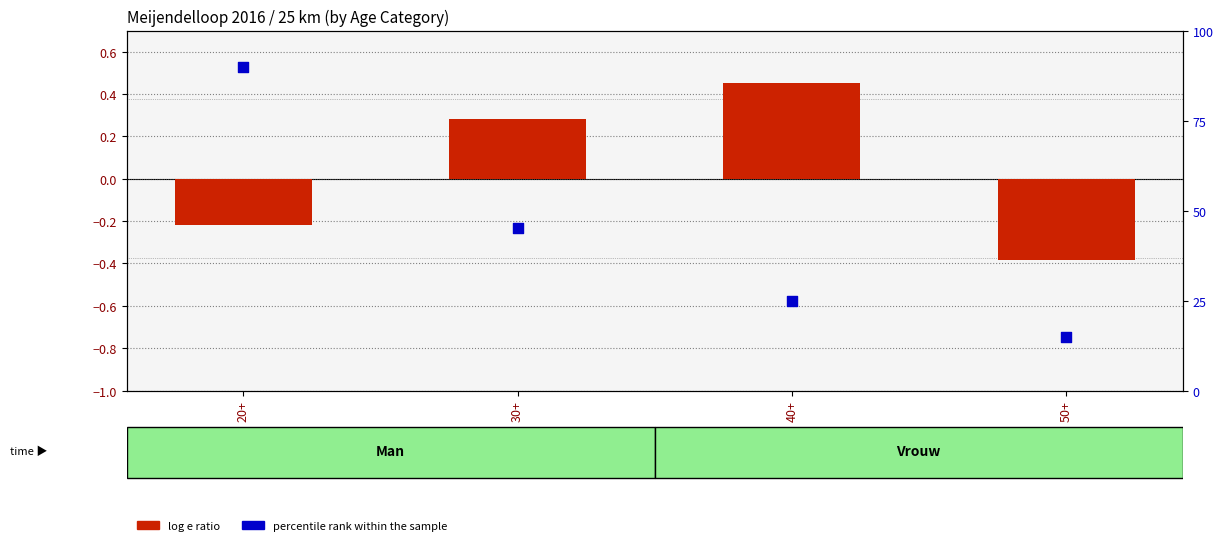

Which series reaches the maximum Y coordinate?

percentile rank within the sample